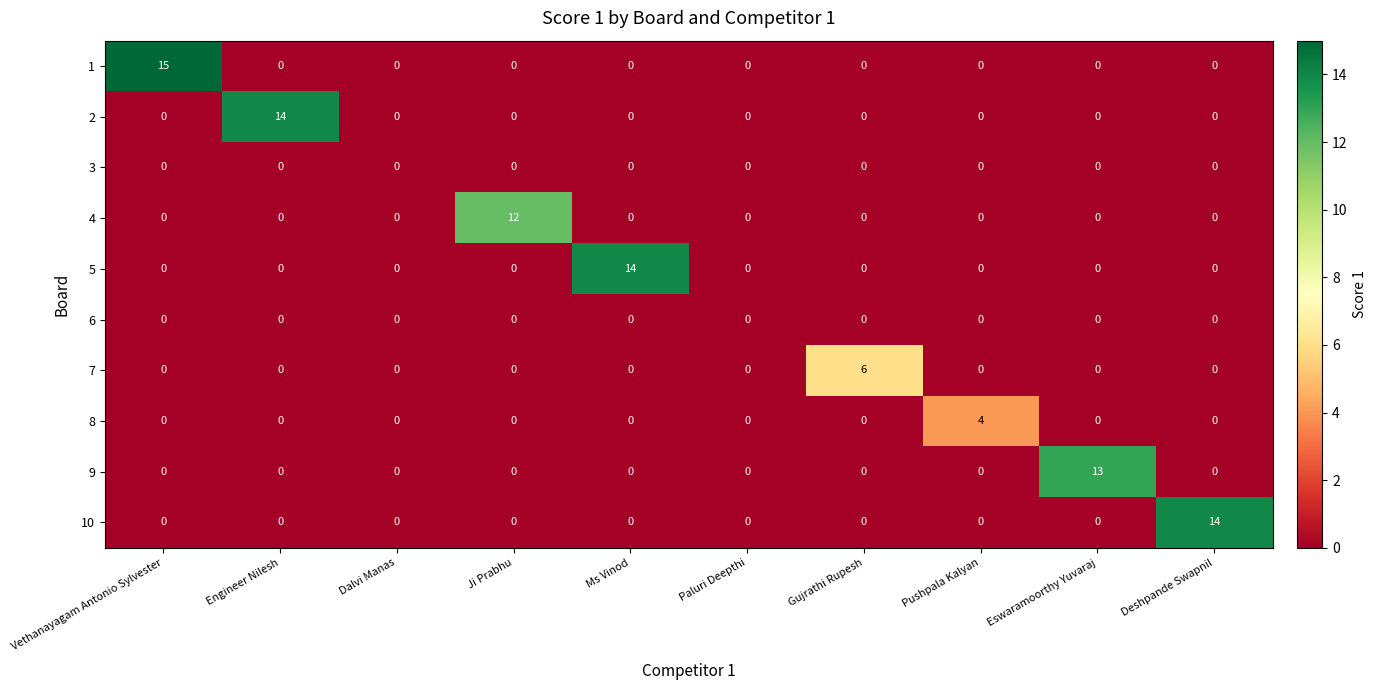

What is the sum of all 9 values?

13